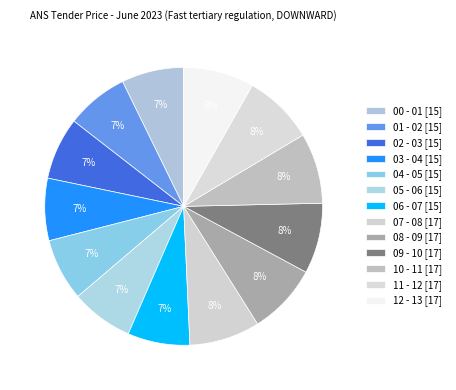

Which category has the biggest portion of the pie?

07 - 08